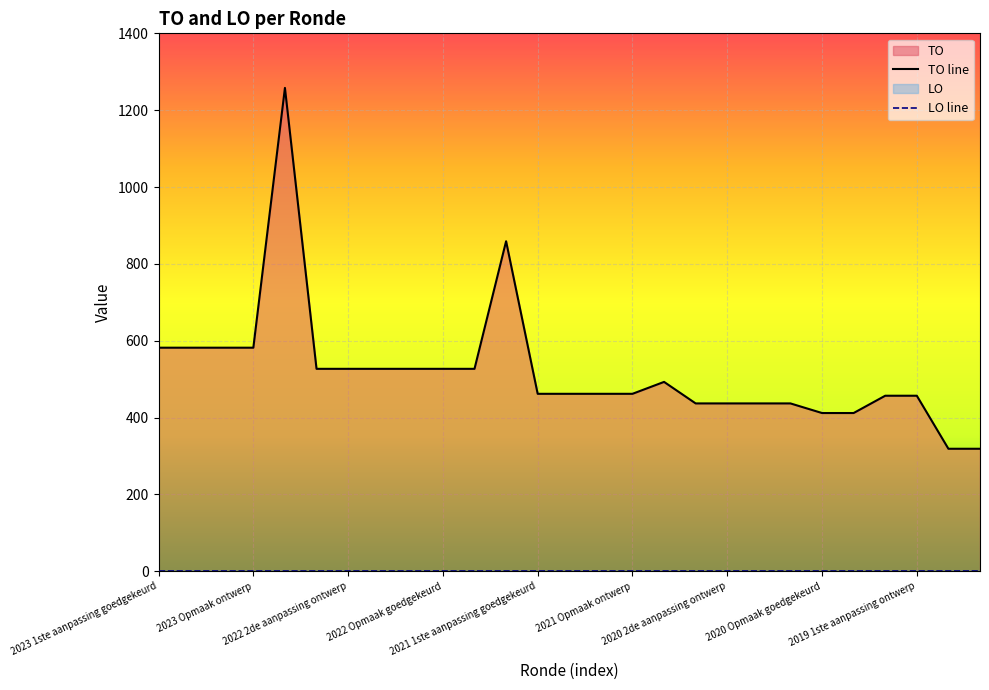

Rank the series by their average value, from lowest to highest.

LO line, TO line